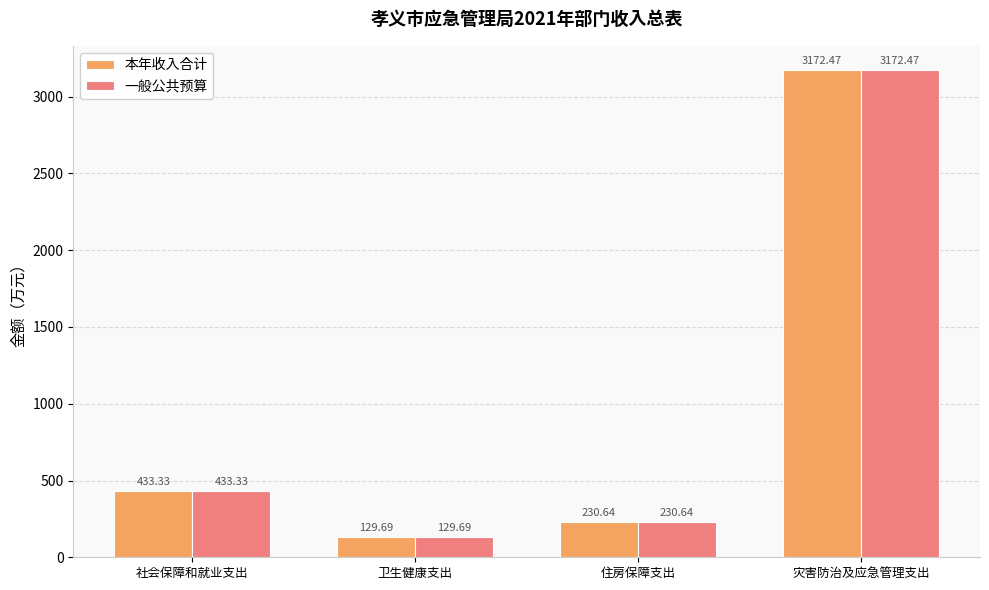

What position from the left is 卫生健康支出?

2